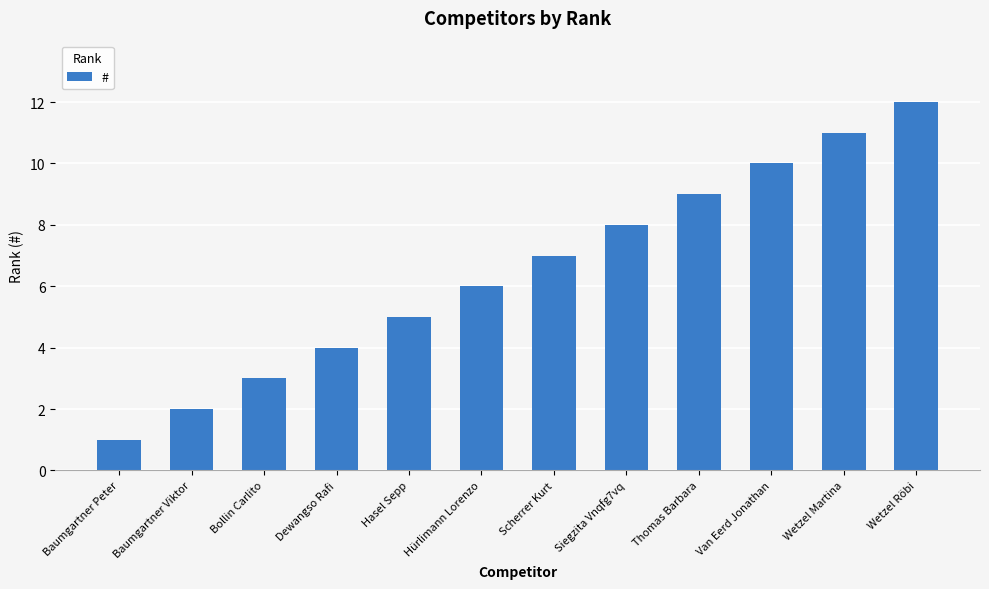

What is the sum of all values?

78